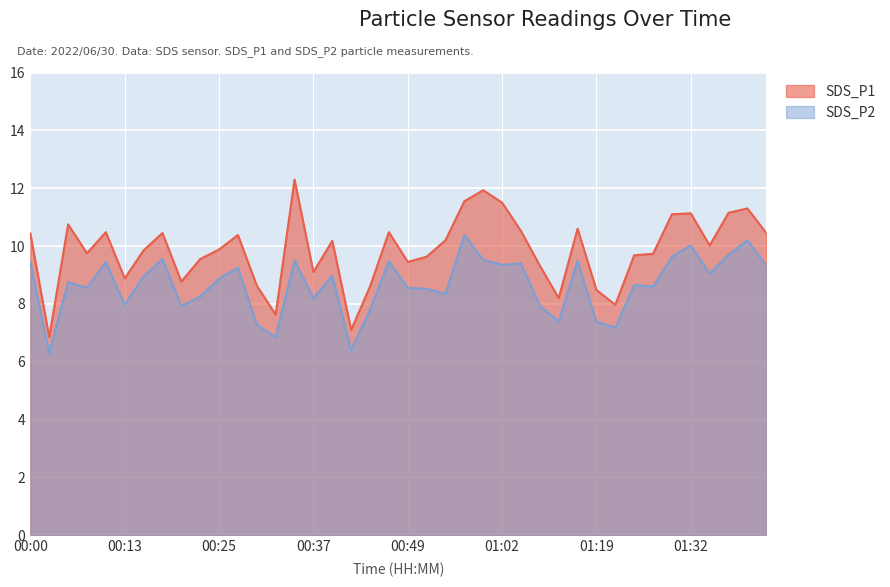

Where is SDS_P2 nearest to the value 8?

00:13